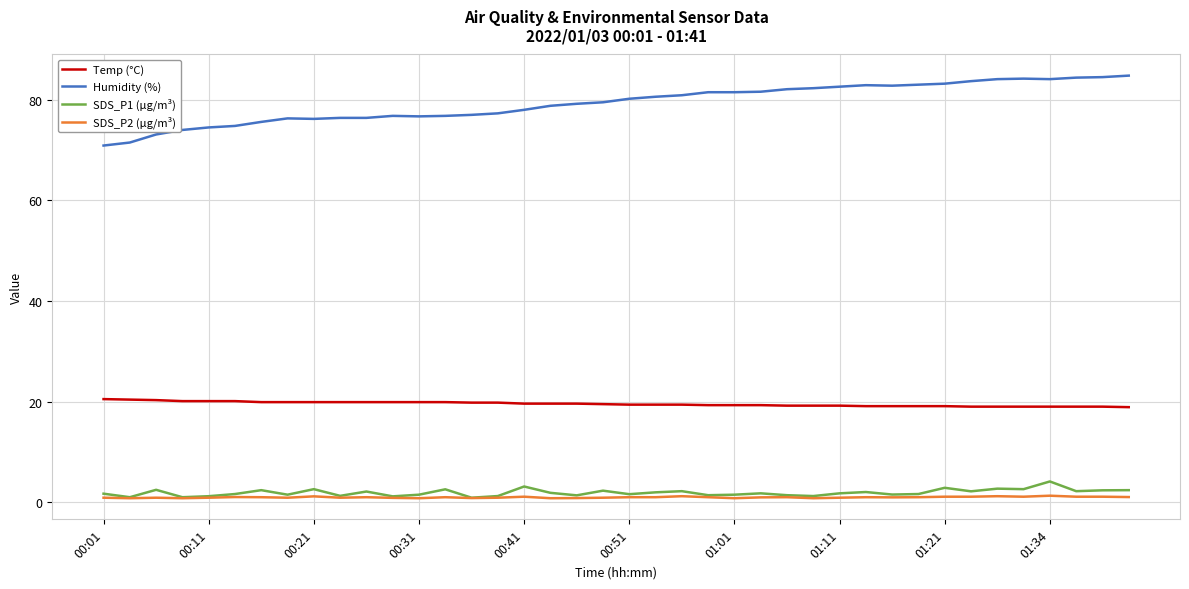

Which series has the widest spread of values?

Humidity (%)